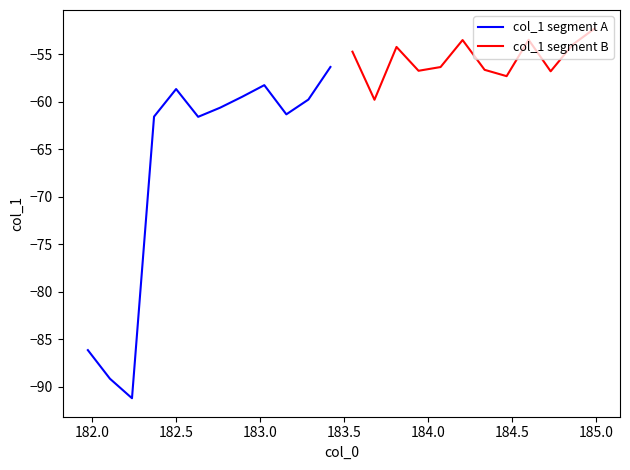

What is the difference between the second highest and minimum values in the col_1 segment A series?

33.0